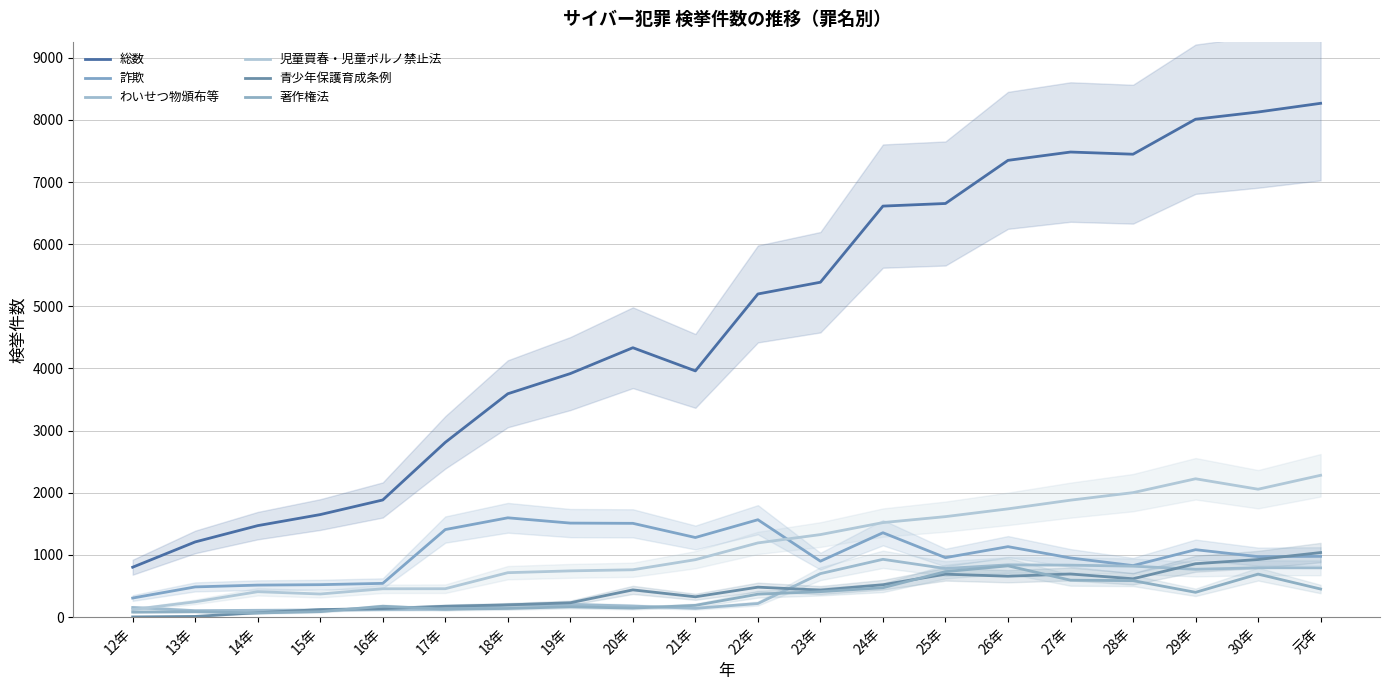

At which label does 児童買春・児童ポルノ禁止法 reach its peak?

元年